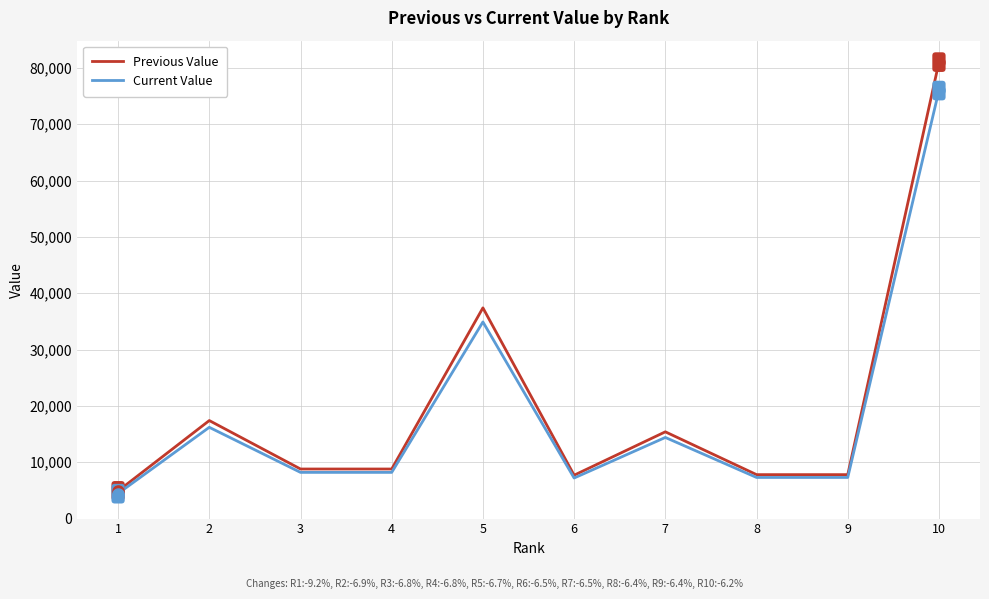

What is the approximate value of Current Value at 3, to the nearest 100?

8200